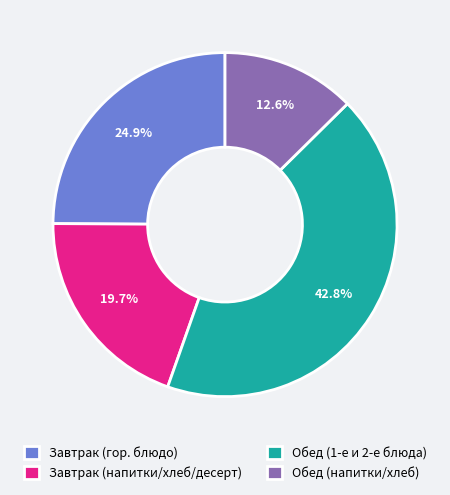

Approximately how many times larger is the value at Завтрак (гор. блюдо) compared to Обед (напитки/хлеб)?

2.0